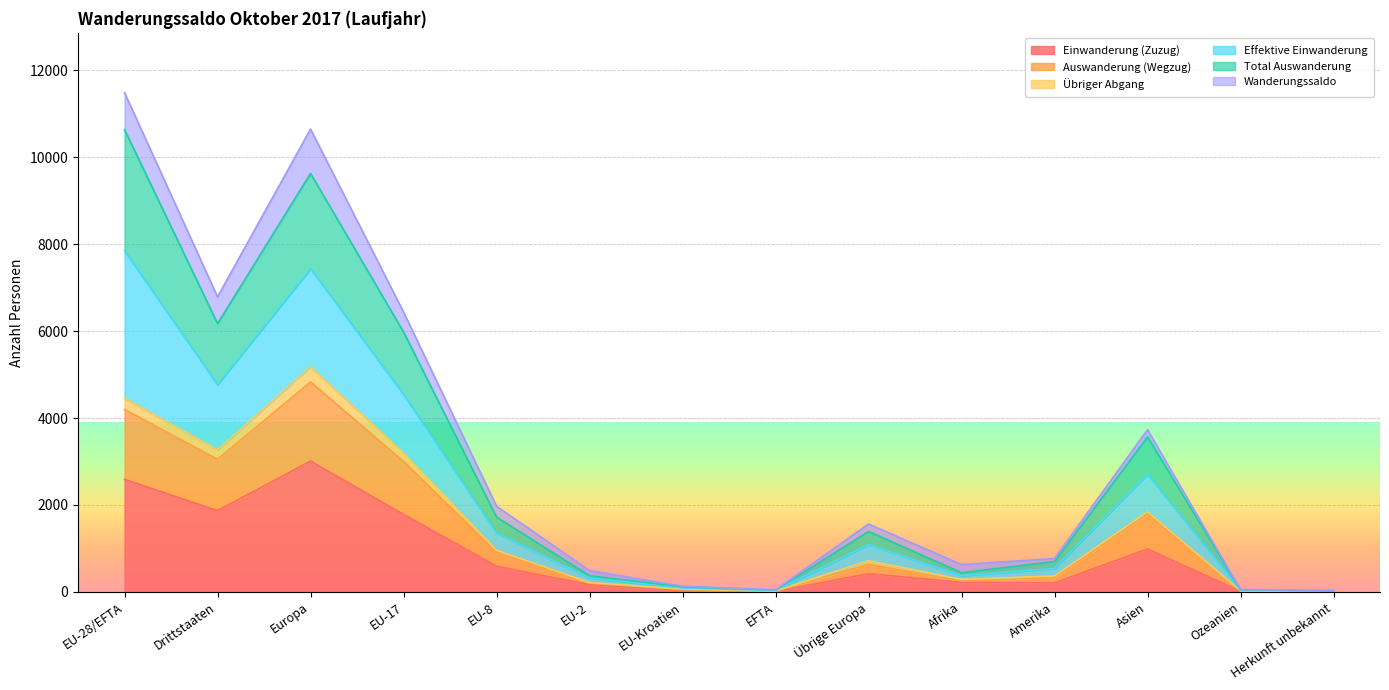

Which category has the highest value in the Einwanderung (Zuzug) series?

Europa